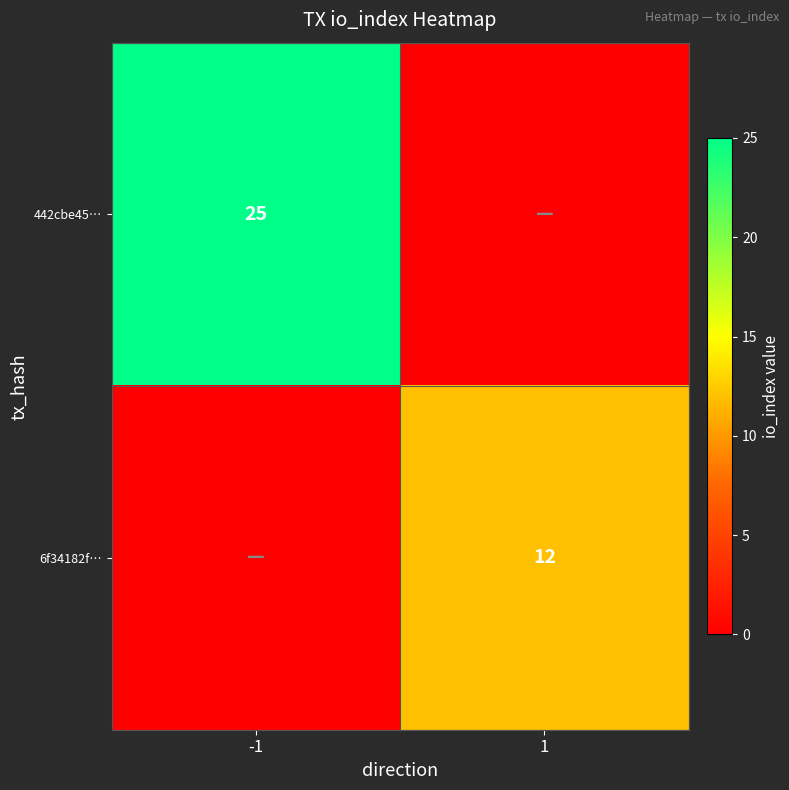

The value of 6f34182f… at 1 is 17. True or false?

False